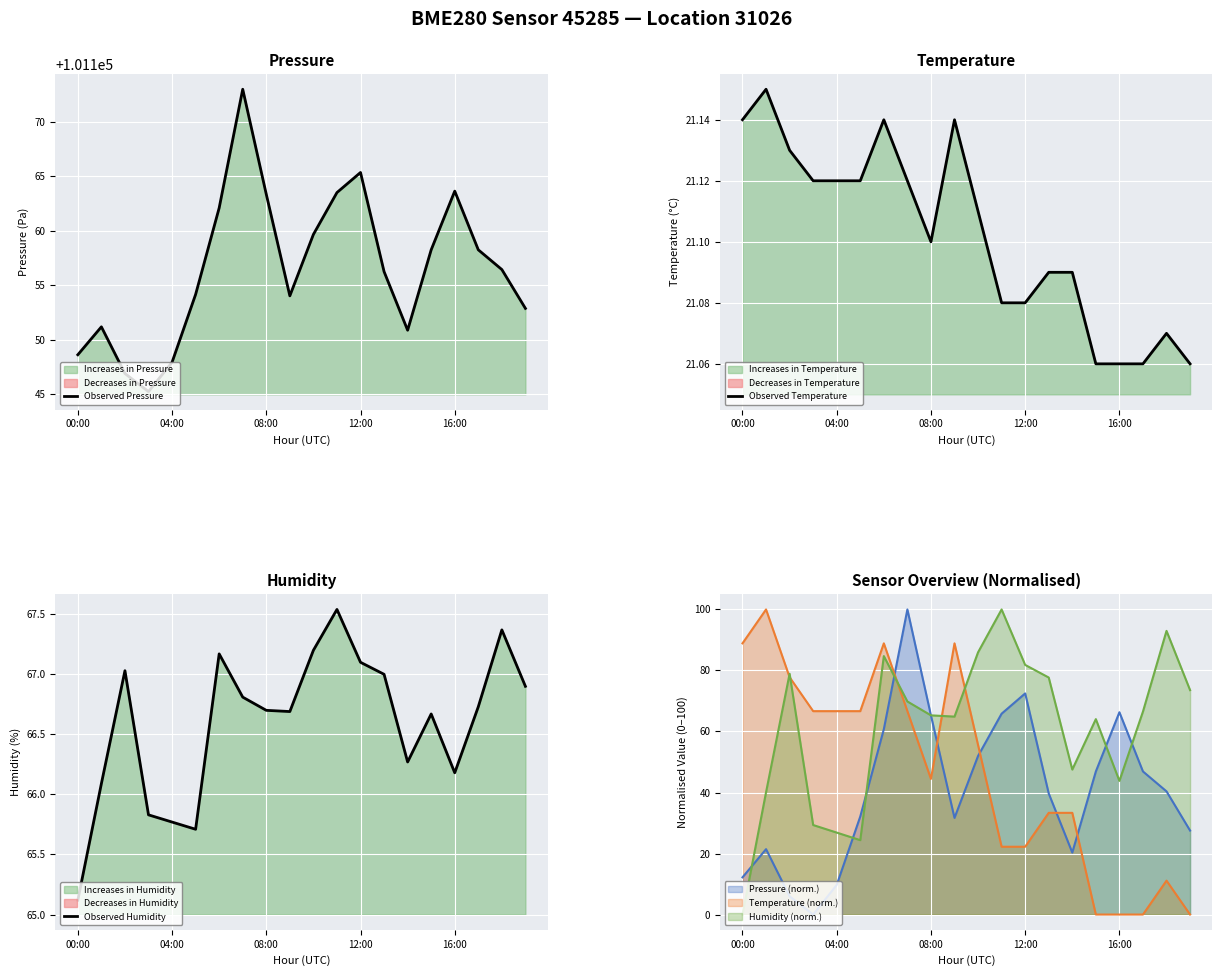

True or false: Observed Pressure and Observed Temperature cross at least once.

False